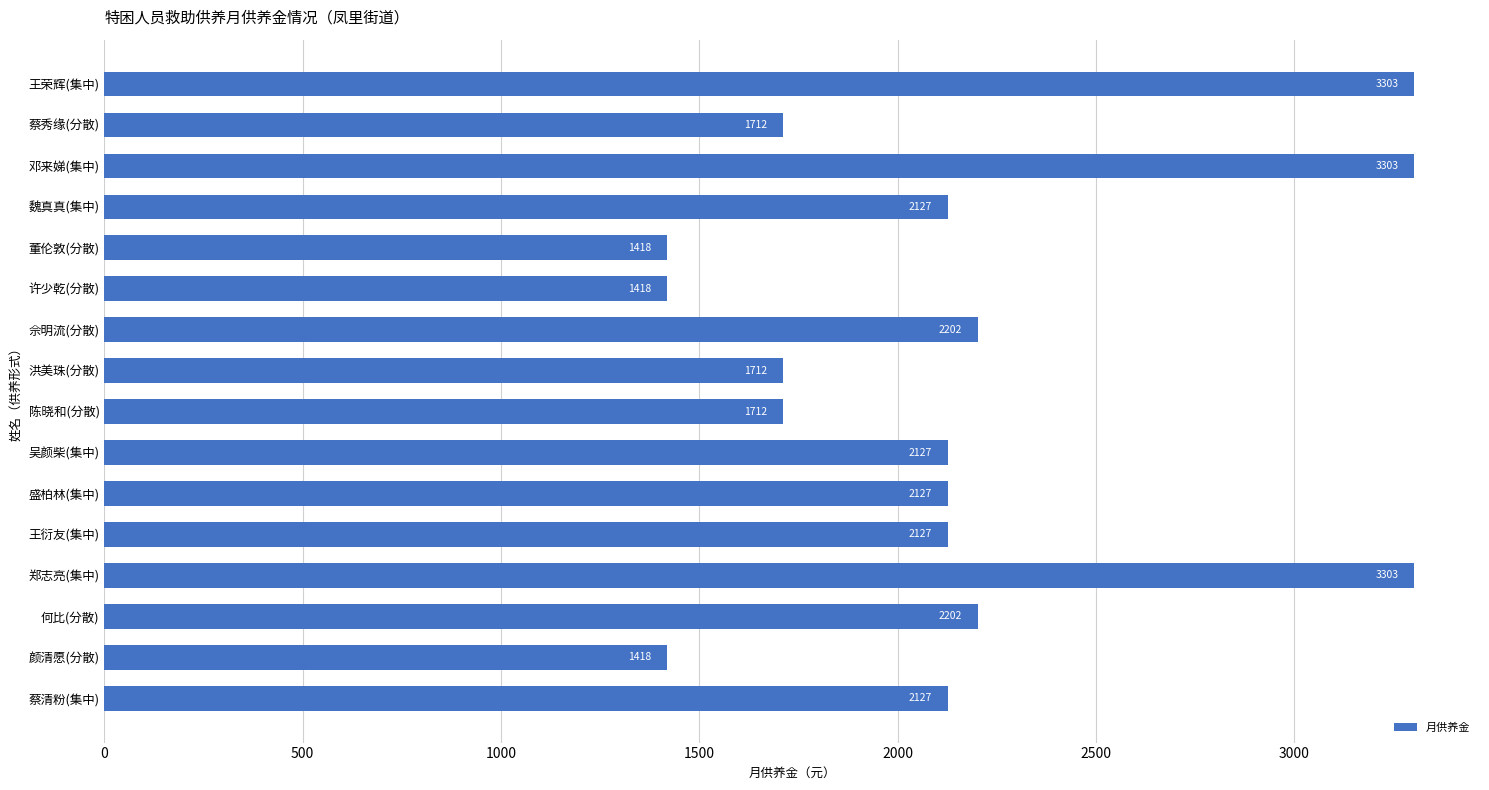

Which has a higher value, 颜清愿(分散) or 郑志亮(集中)?

郑志亮(集中)